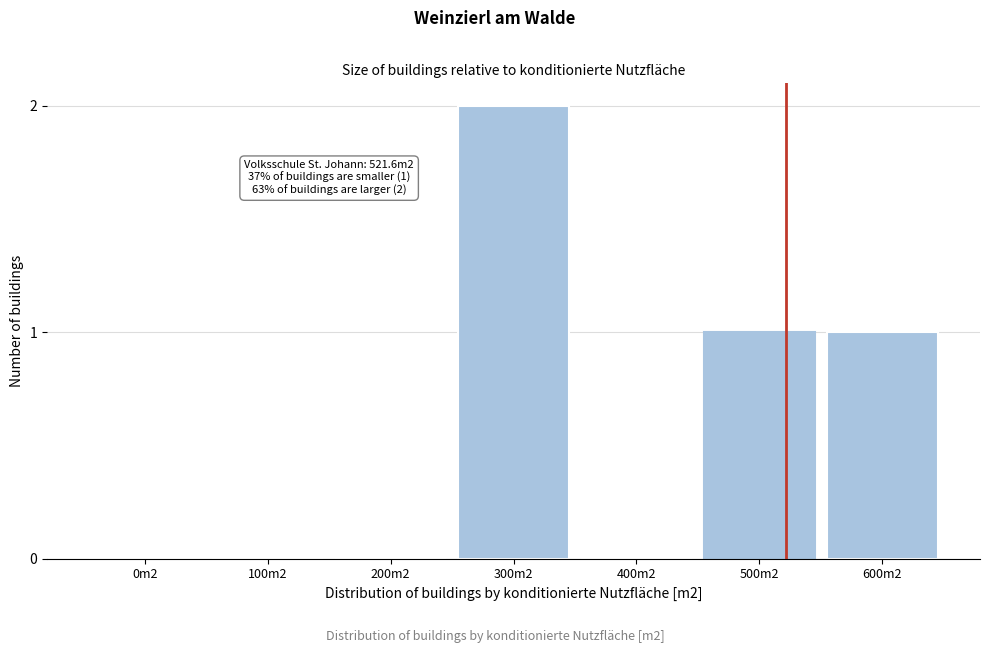

Reading left to right, extract all data points from this chart.

0m2=0	100m2=0	200m2=0	300m2=2	400m2=0	500m2=1	600m2=1